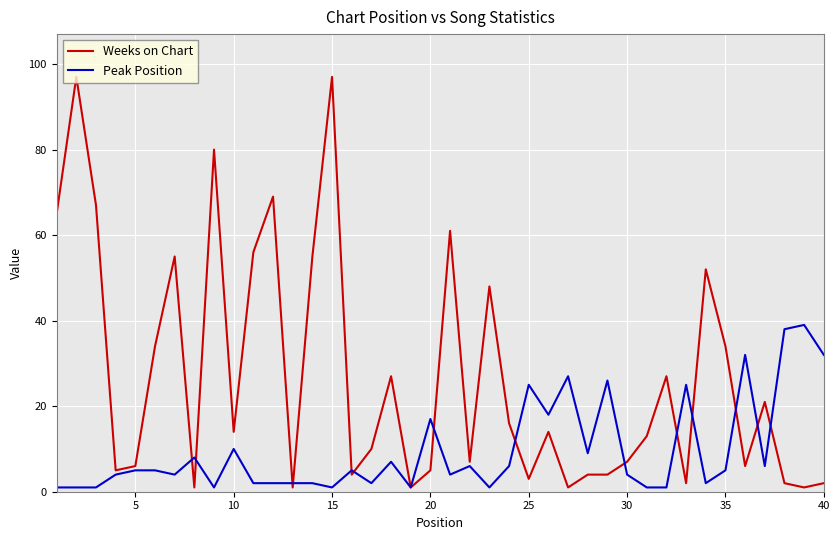

What is the greatest value displayed?

97